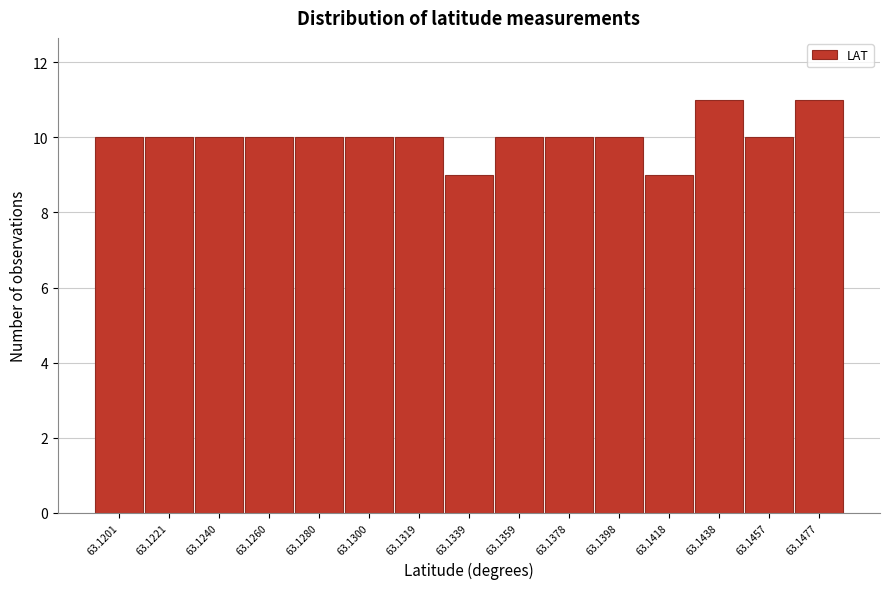

Reading left to right, extract all data points from this chart.

10	10	10	10	10	10	10	9	10	10	10	9	11	10	11